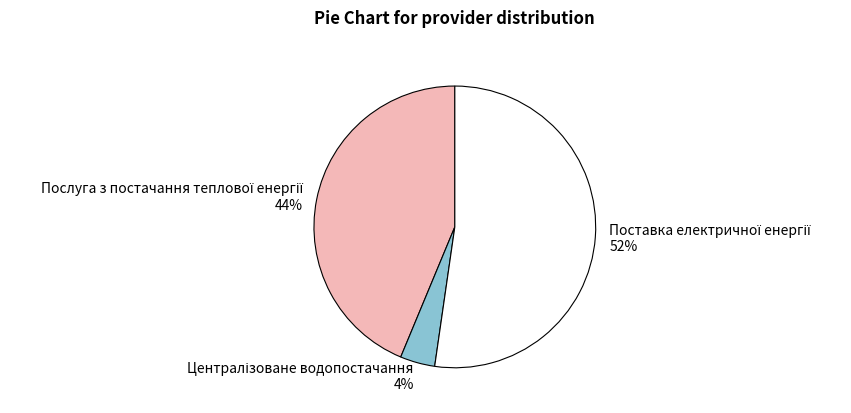

Is there any slice that represents more than half of the pie?

Yes